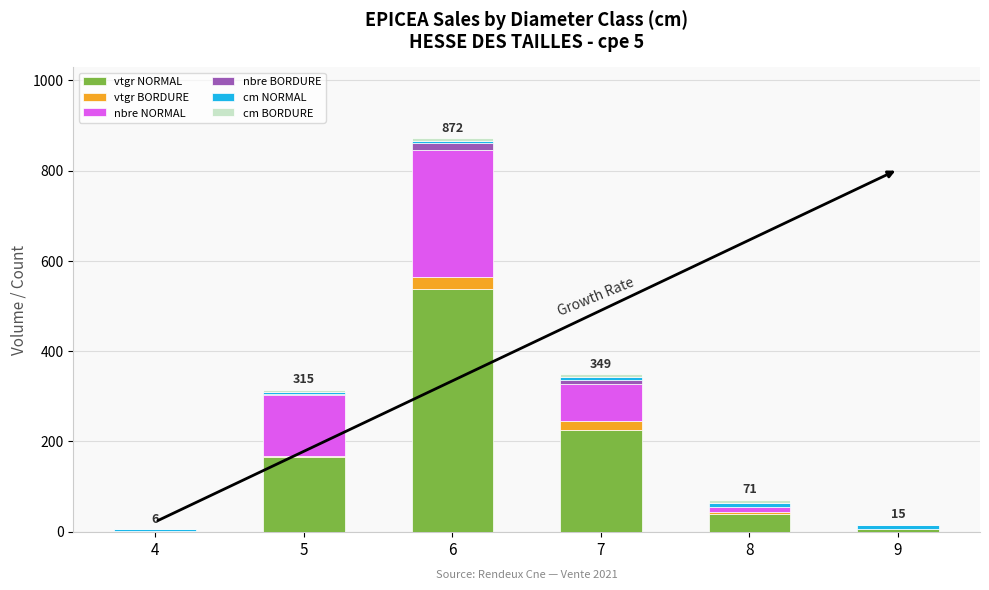

Are the bars grouped side by side (vs. stacked)?

No